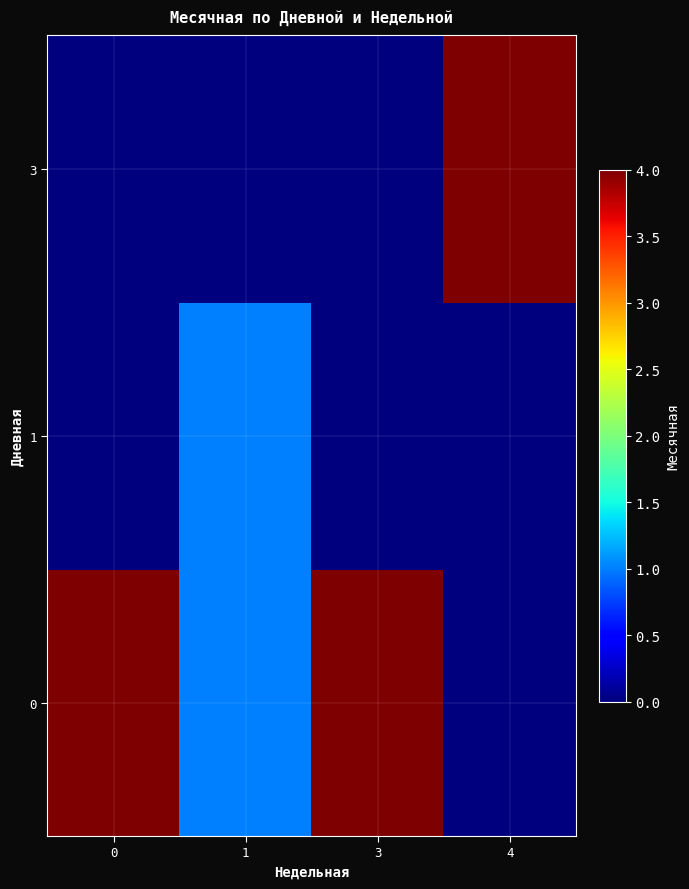

Reading left to right, transcribe all the data shown in this chart.

0: 0=4	1=1	3=4	4=0
1: 0=0	1=1	3=0	4=0
3: 0=0	1=0	3=0	4=4